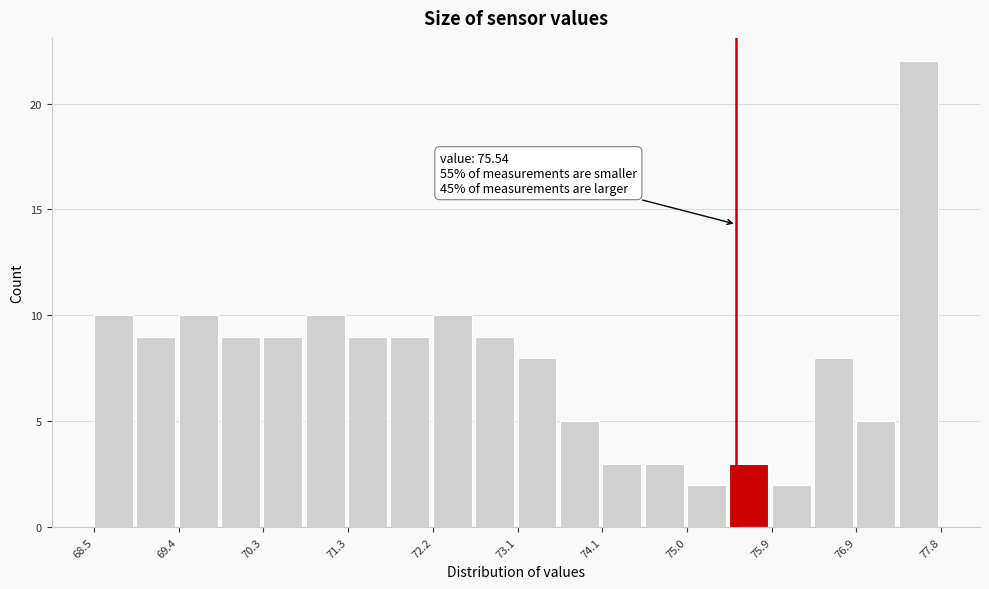

Which range on the x-axis has the tallest bar?

77.3 to 77.8